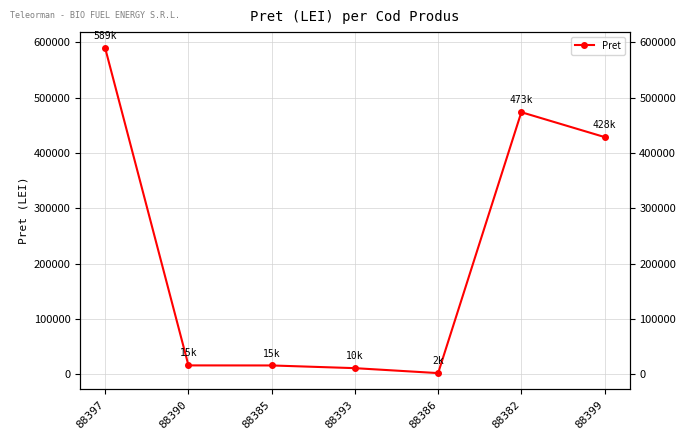

Reading right to left, list all the values displayed in this chart.

88399=428926.0	88382=473883.5	88386=2035.0	88393=10979.5	88385=15869.5	88390=15971.0	88397=589352.0